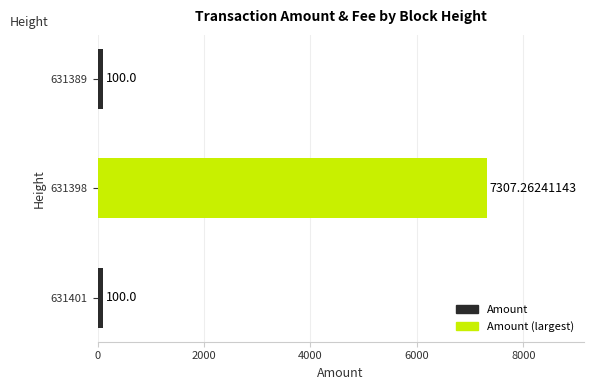

How many data points does each series have?

3